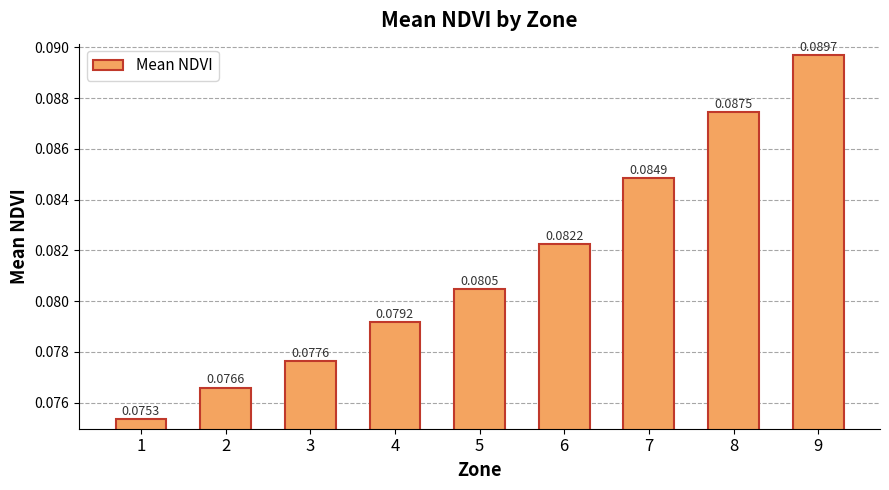

How many values are between 0 and 1?

9